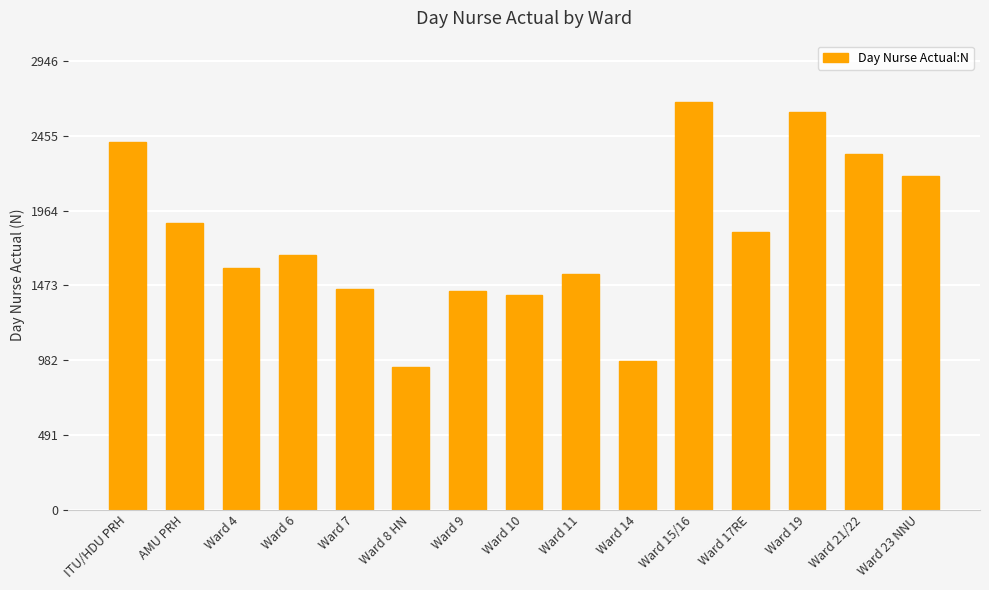

At which label does the data first exceed 1676?

ITU/HDU PRH